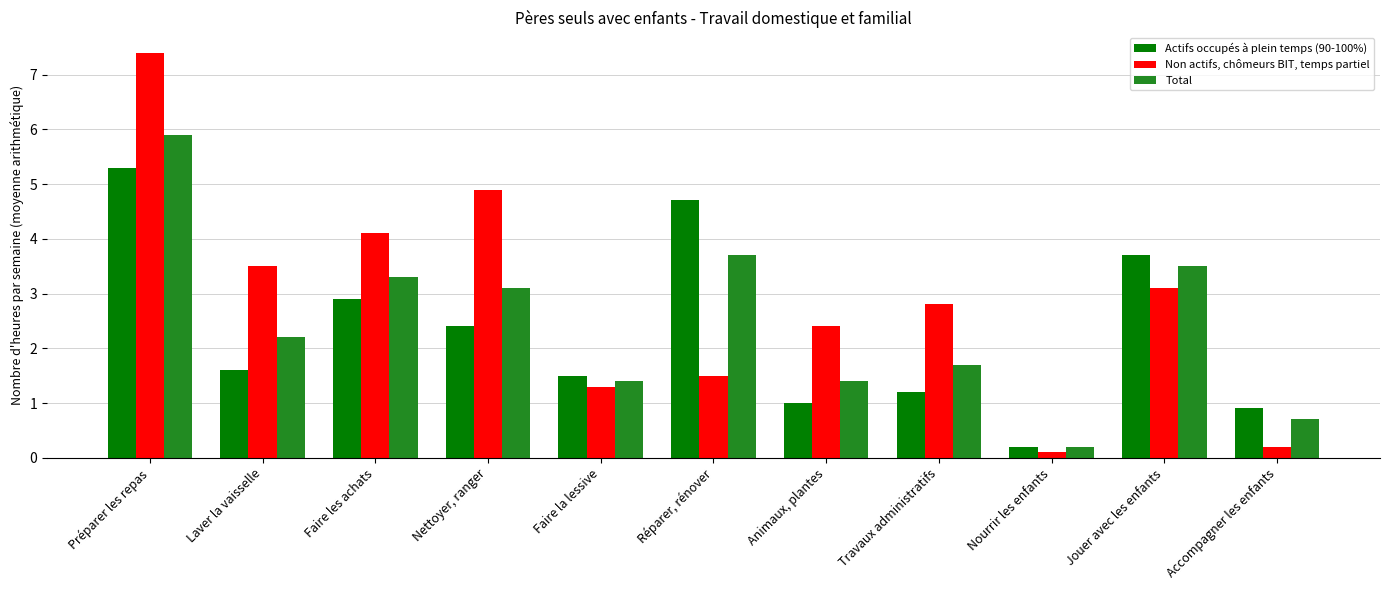

Which series changed the most between Faire la lessive and Nourrir les enfants?

Actifs occupés à plein temps (90-100%)